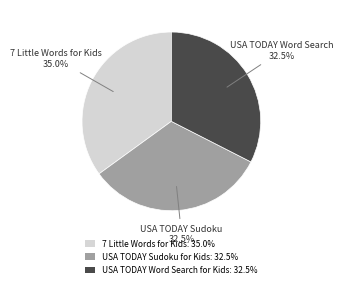

Does USA TODAY Sudoku for Kids: 32.5% represent more than half of the total?

No